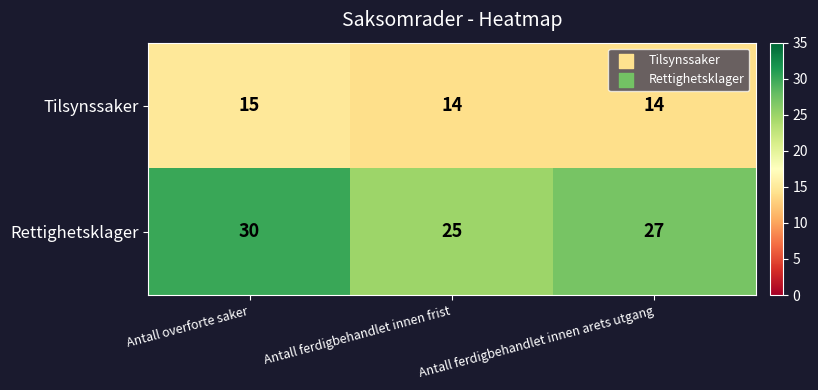

Which category has the highest value in the Rettighetsklager series?

Antall overforte saker